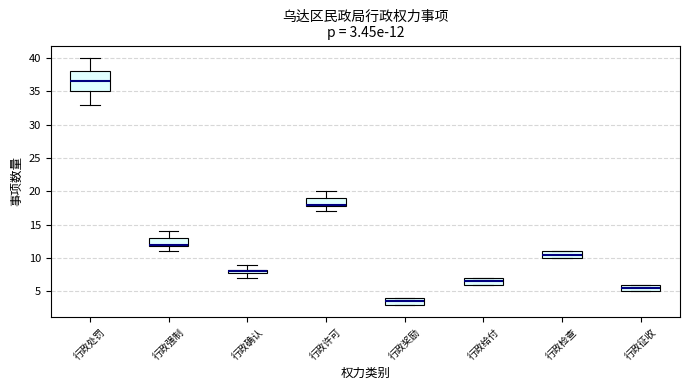

Comparing the boxes themselves (not the whiskers), which one is the tallest?

行政处罚